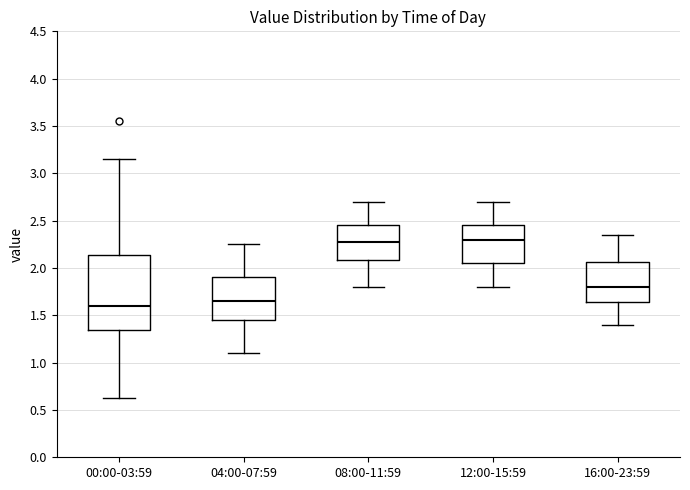

Reading left to right, read every box against the y-axis: the position of its median line, the range the box covers, and the ends of its whiskers. The values are not printed on the chart, so give them approximately, as read against the axis.

00:00-03:59: median 1.60, box 1.35 to 2.15, whiskers 0.65 to 3.15
04:00-07:59: median 1.65, box 1.45 to 1.90, whiskers 1.10 to 2.25
08:00-11:59: median 2.30, box 2.10 to 2.45, whiskers 1.80 to 2.70
12:00-15:59: median 2.30, box 2.05 to 2.45, whiskers 1.80 to 2.70
16:00-23:59: median 1.80, box 1.65 to 2.05, whiskers 1.40 to 2.35